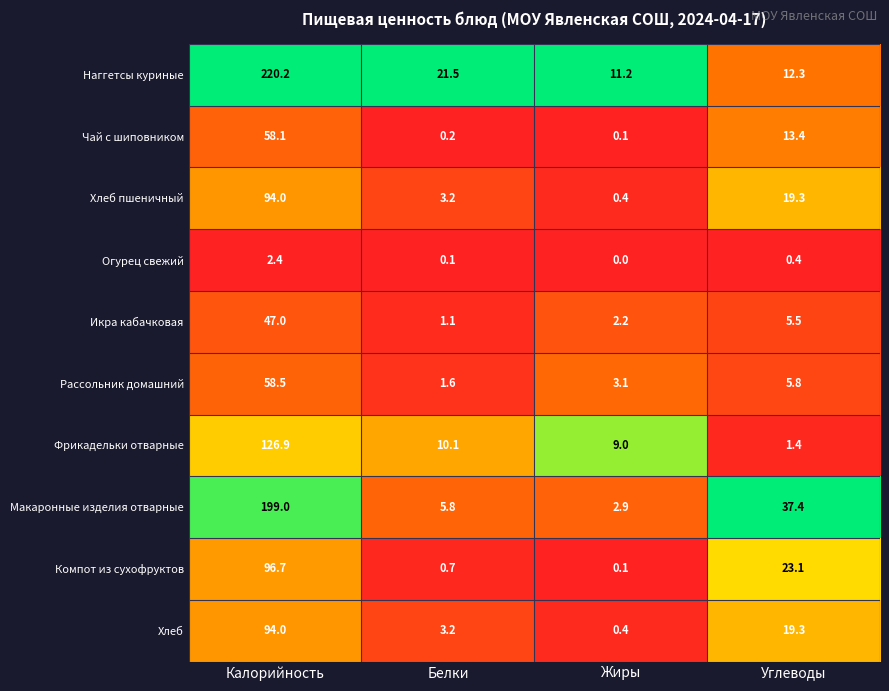

List the labels in order of Хлеб value, largest first.

Калорийность, Углеводы, Белки, Жиры